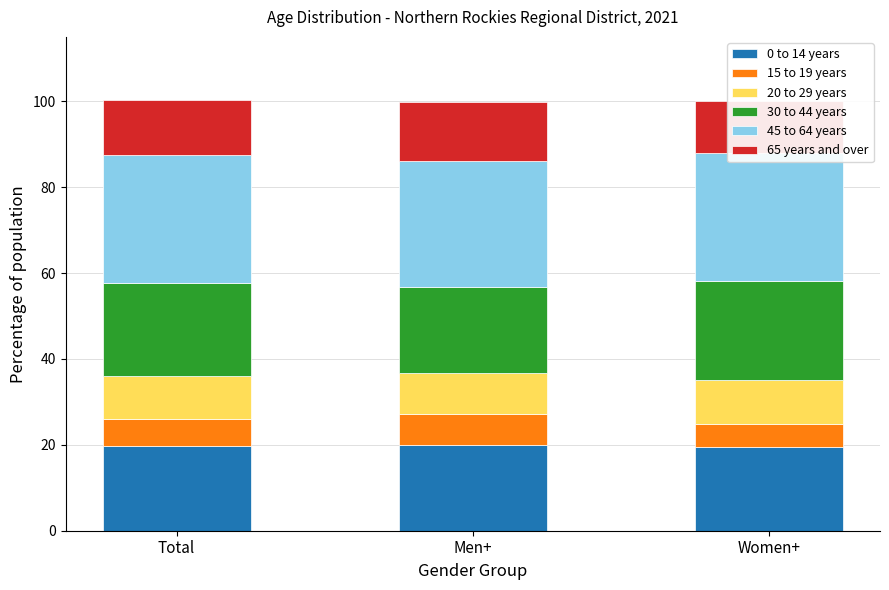

Which series changed the most between Total and Women+?

30 to 44 years